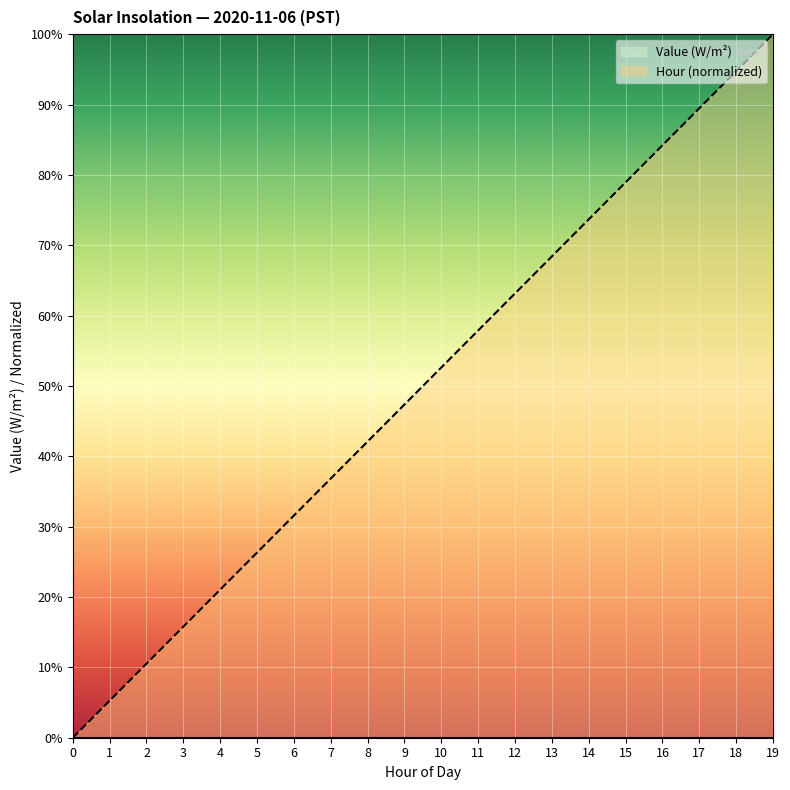

What is the greatest value displayed?

1.0